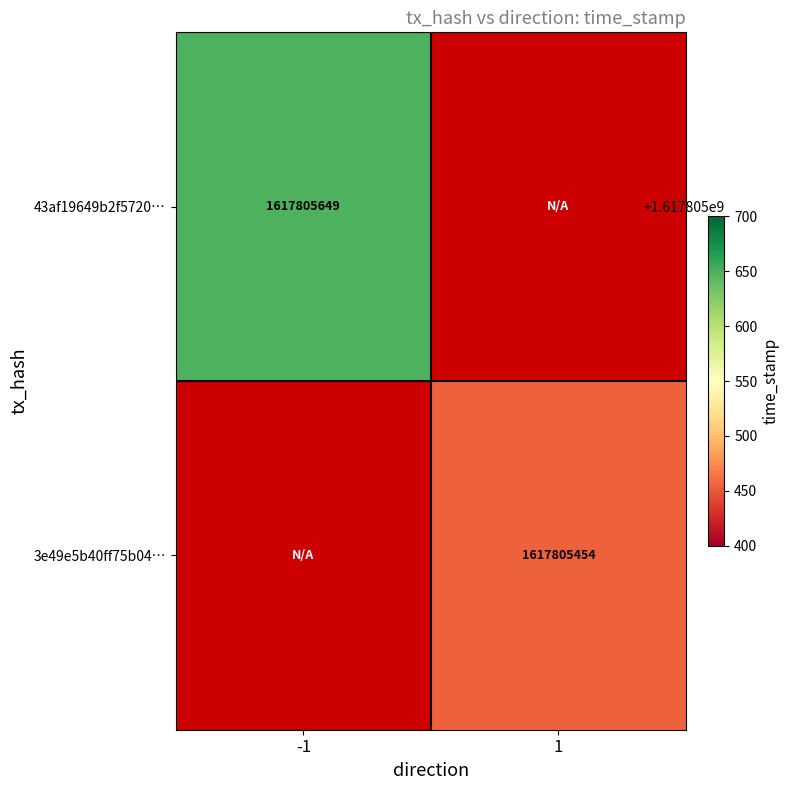

Is the value of 43af19649b2f57201f2e7931bbb9b80e5925049 at direction_-1 greater than the value of 3e49e5b40ff75b0456fe41308dbe11040544d51 at direction_1?

Yes